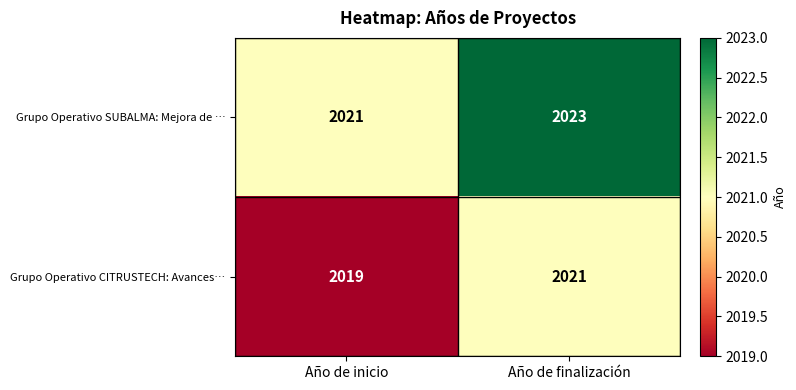

What is the sum of all Grupo Operativo SUBALMA: Mejora de … values?

4044